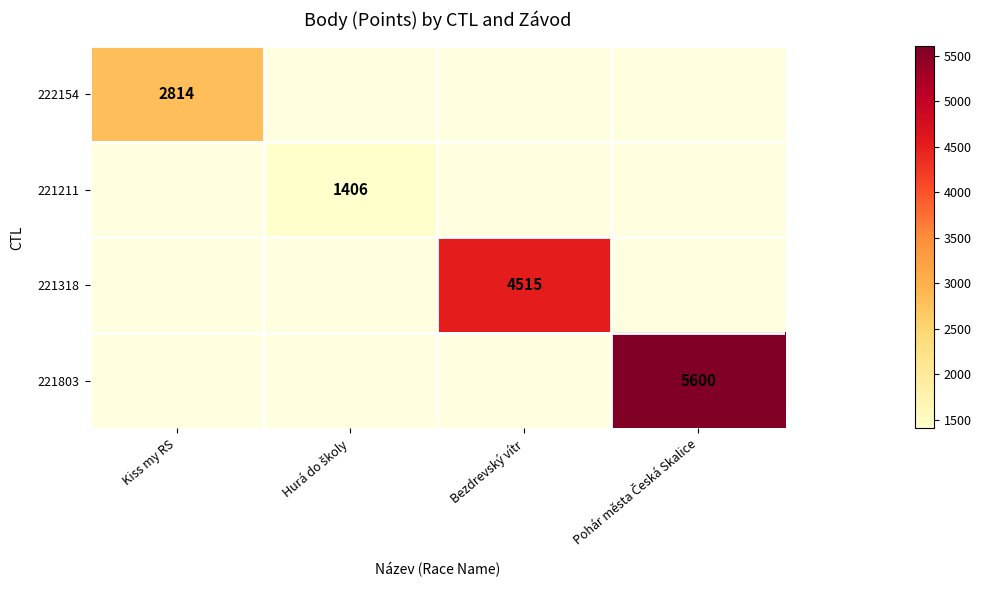

Which series has the largest range (max minus min)?

222154